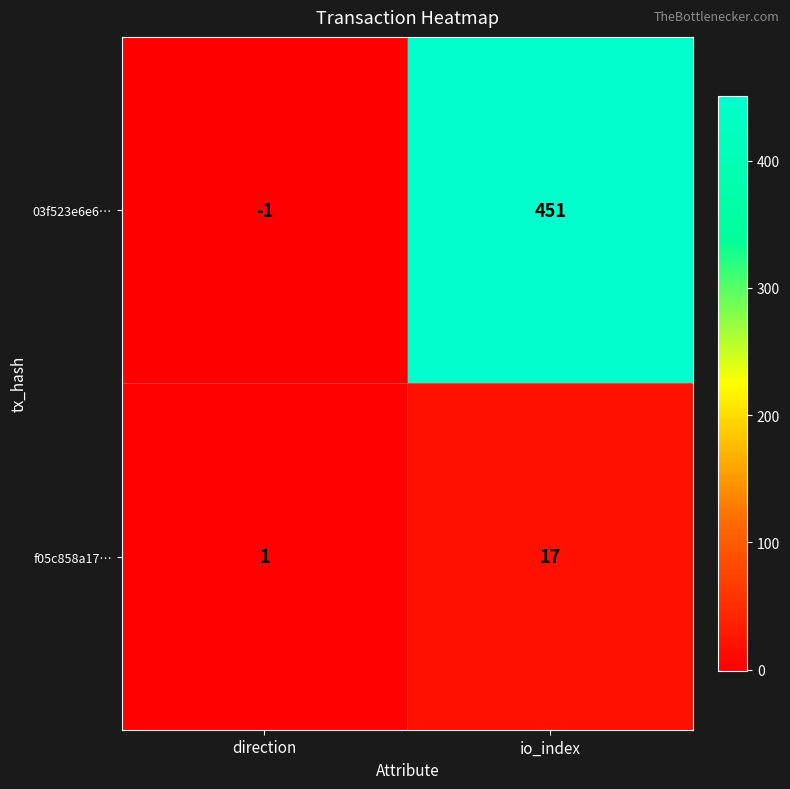

Rank the series by their maximum value, from lowest to highest.

f05c858a17…, 03f523e6e6…